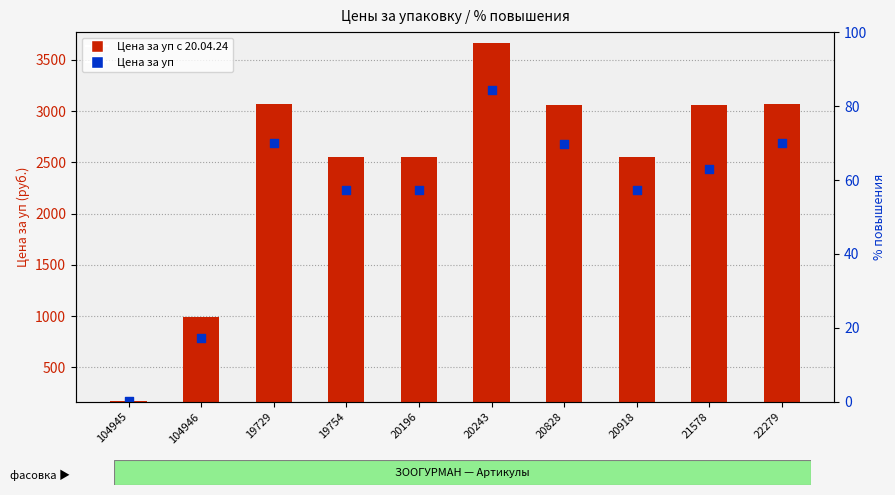

What are all the series names shown in the legend?

Цена за уп с 20.04.24, Цена за уп, % повышения